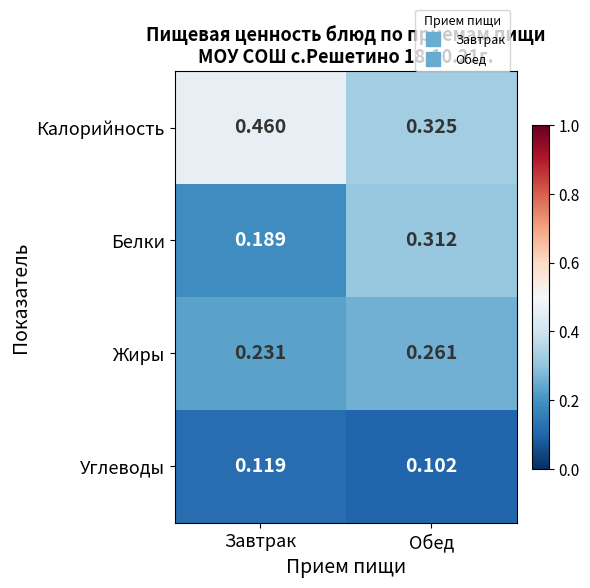

Rank the series by their maximum value, from highest to lowest.

Калорийность, Белки, Жиры, Углеводы